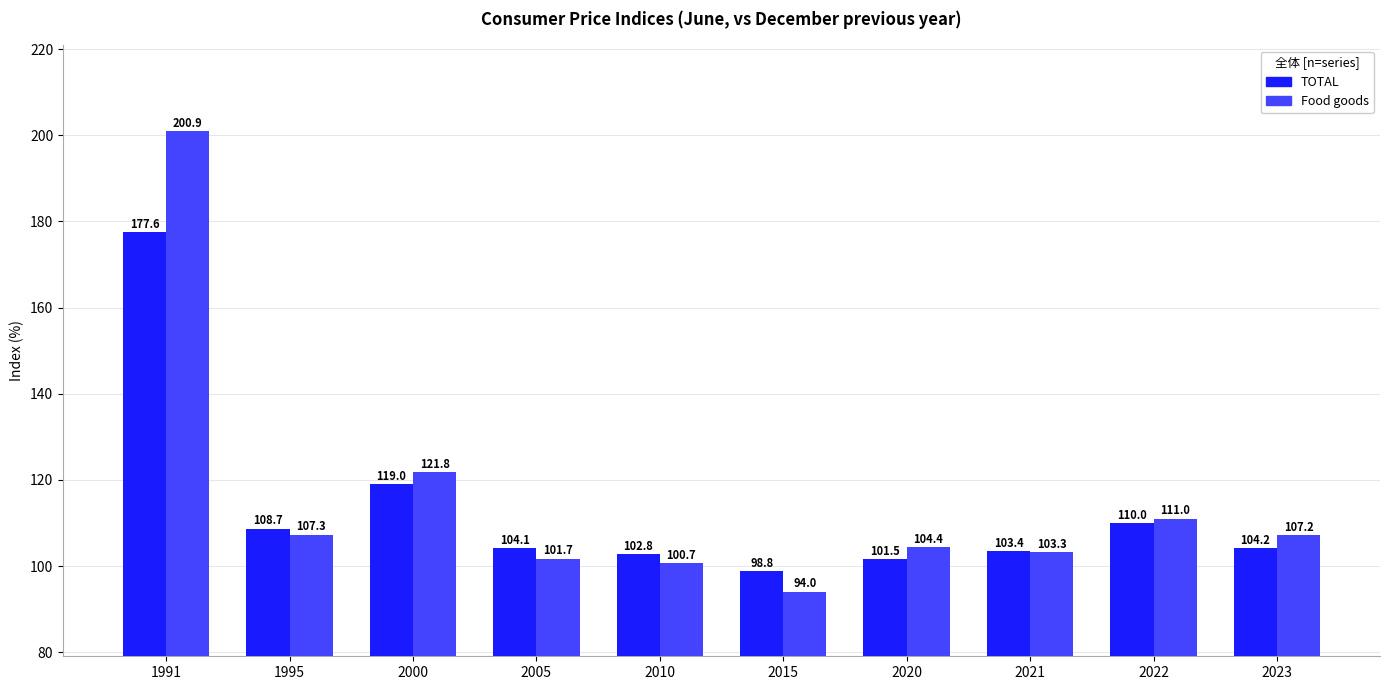

How many bars are there in each group?

2